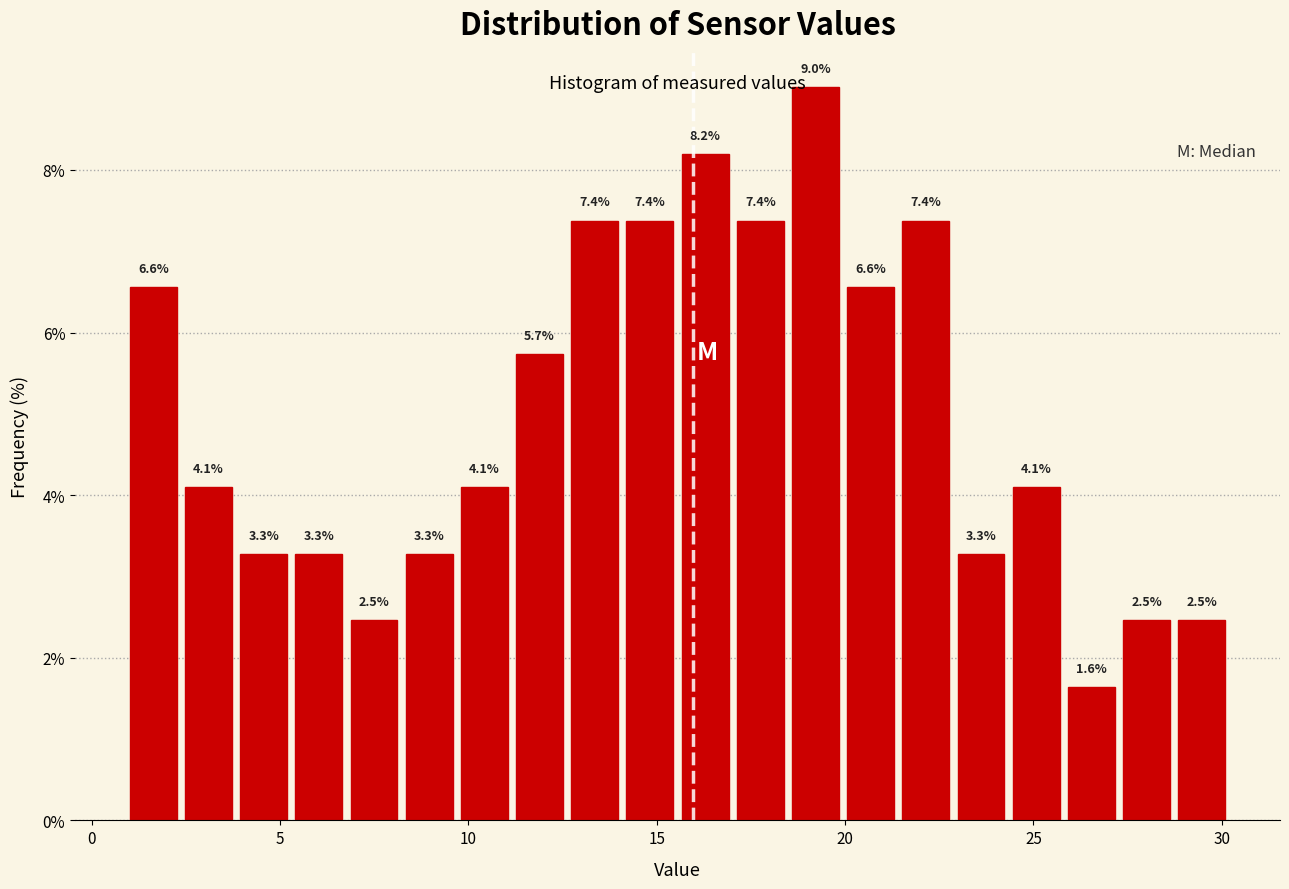

Around what value on the x-axis is the tallest bar? Give the approximate position of its centre, as read against the axis.

19.0